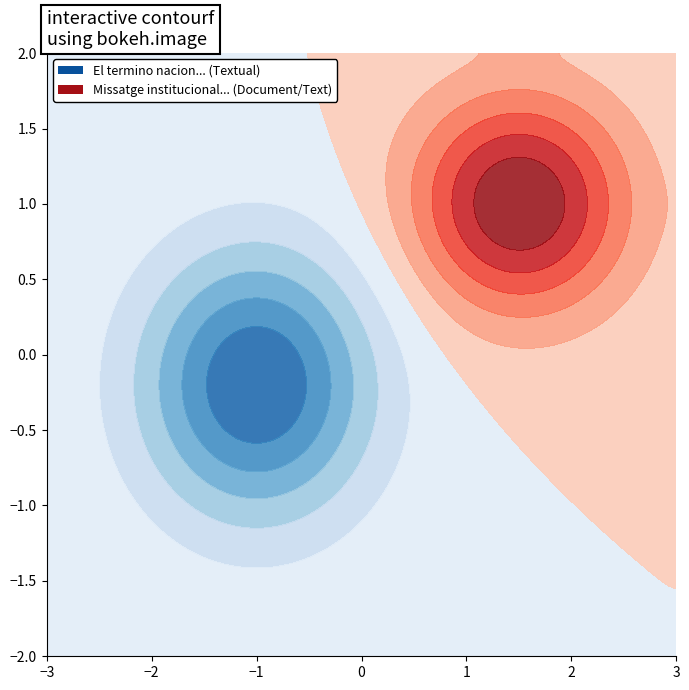

List the series in order of their peak value, highest first.

El termino nacion es polisemico, Missatge institucional del president